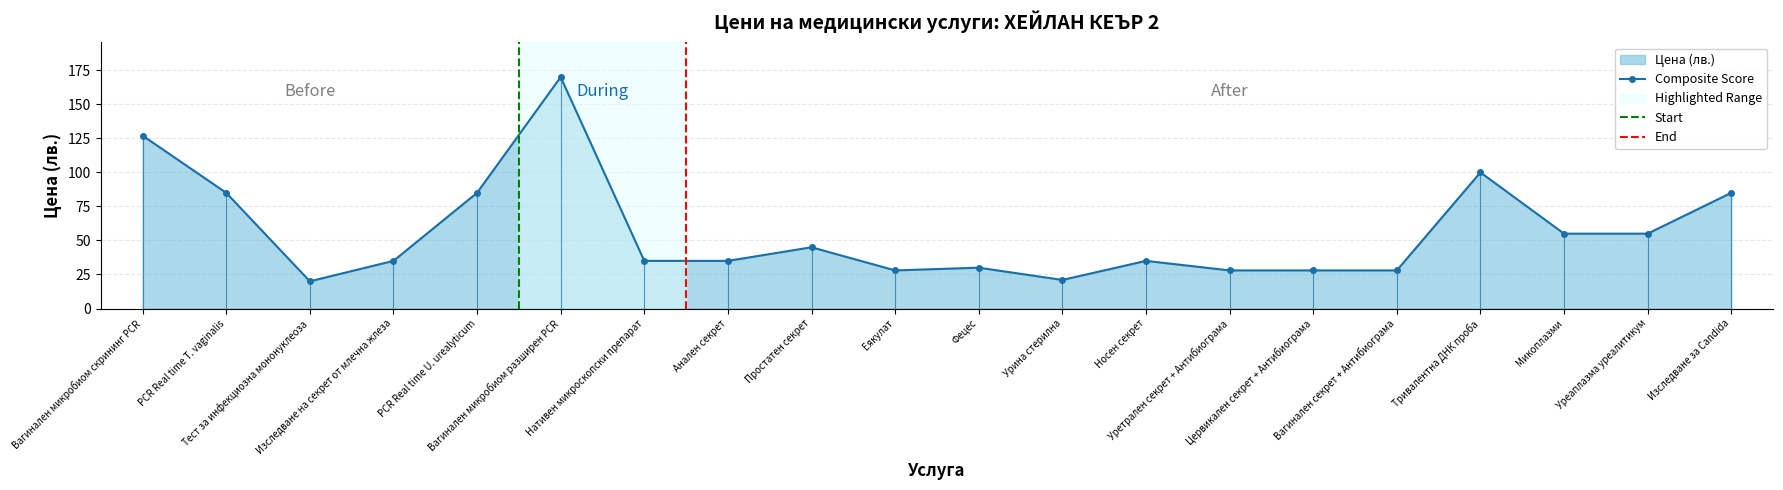

Which label corresponds to the largest value in the chart?

Вагинален микробиом разширен PCR